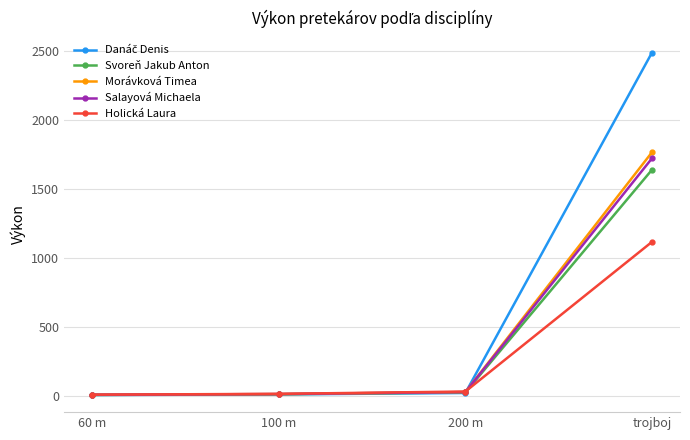

What is the difference between the highest and lowest values at 200 m?

10.5